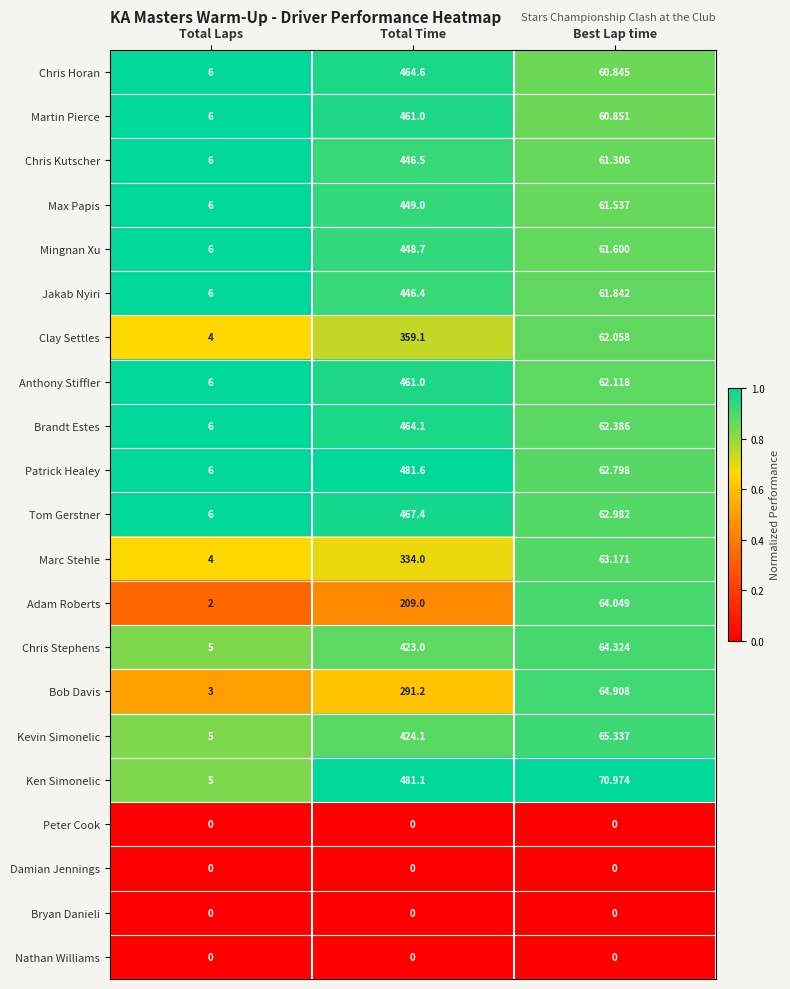

At how many categories does at least one series exceed 0?

3